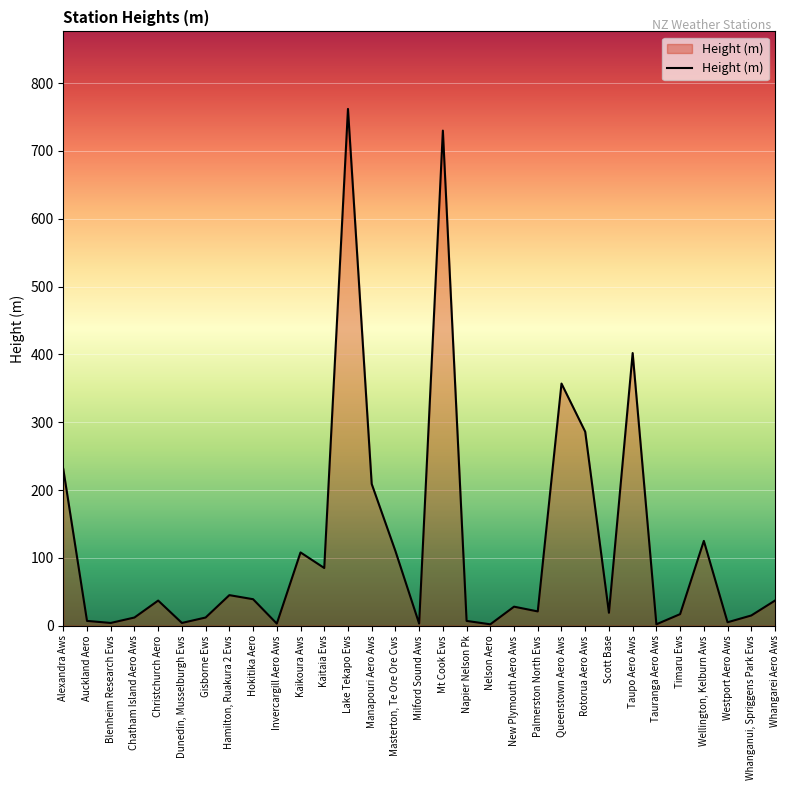

How many values are below 28?

15